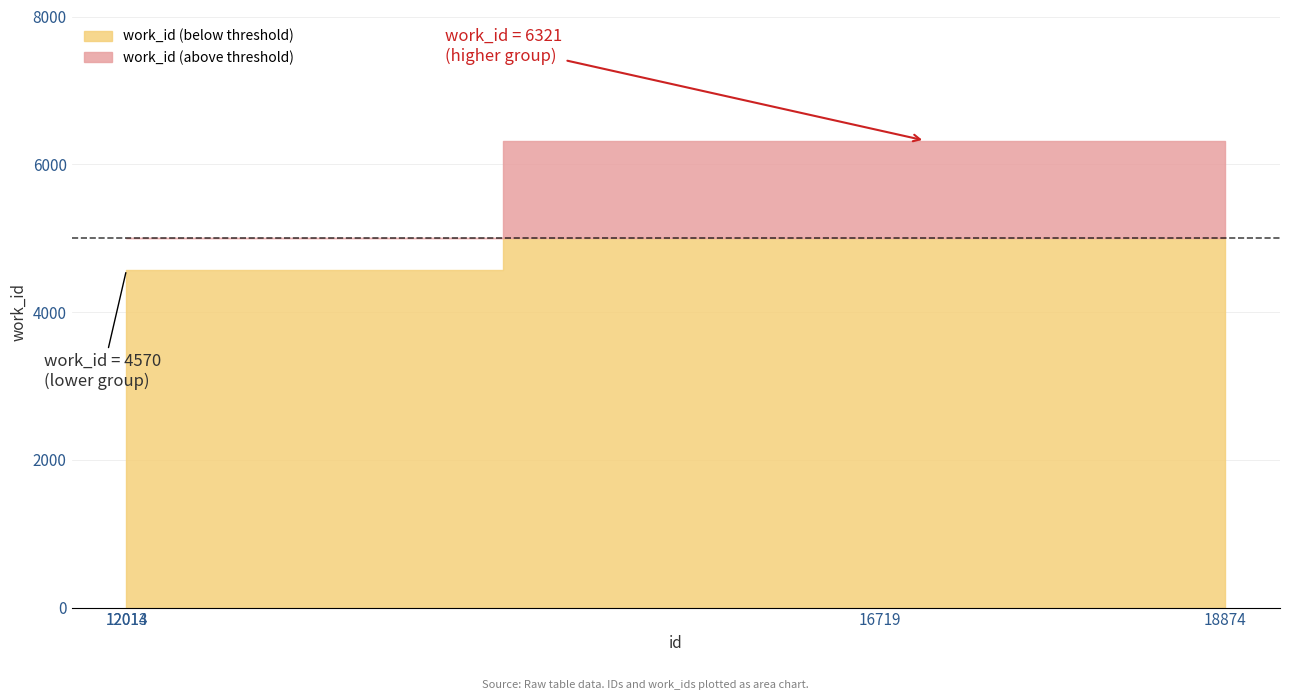

What is the ratio of the value at 12013 to the value at 18874?

0.7